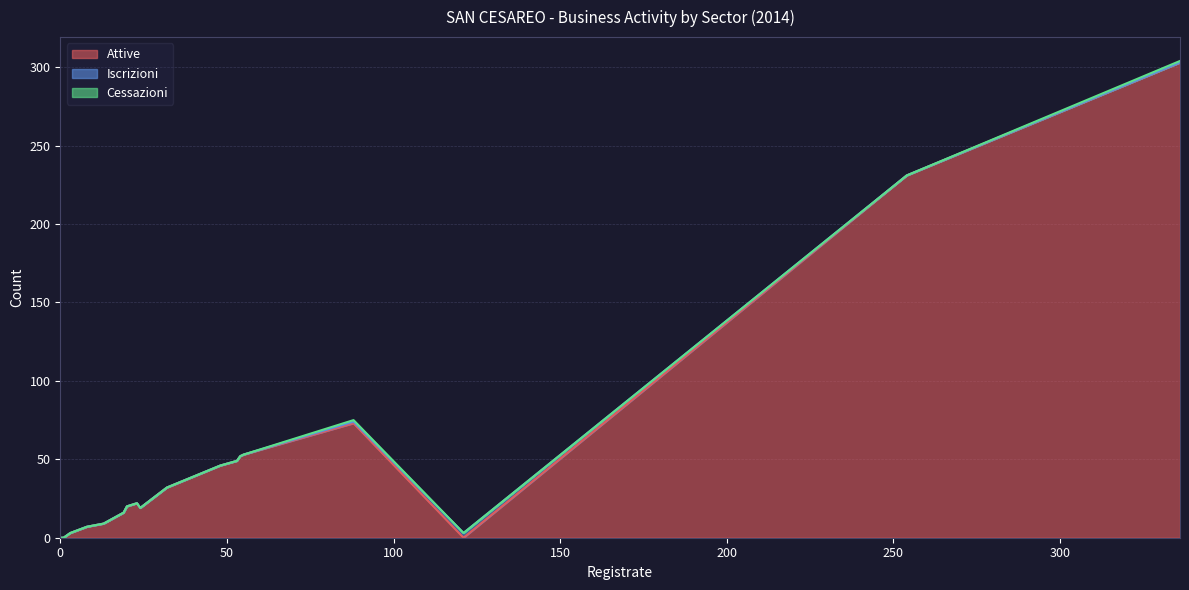

The Iscrizioni series shows 2 at 88. True or false?

False